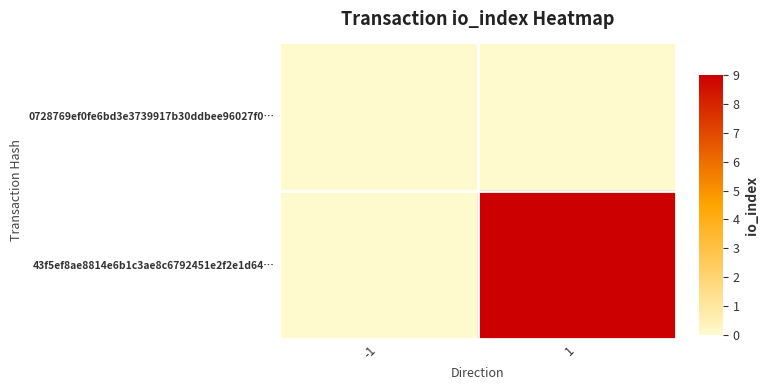

Rank the series at -1 from highest to lowest value.

0728769ef0fe6bd3e3739917b30ddbee96027f0…, 43f5ef8ae8814e6b1c3ae8c6792451e2f2e1d64…